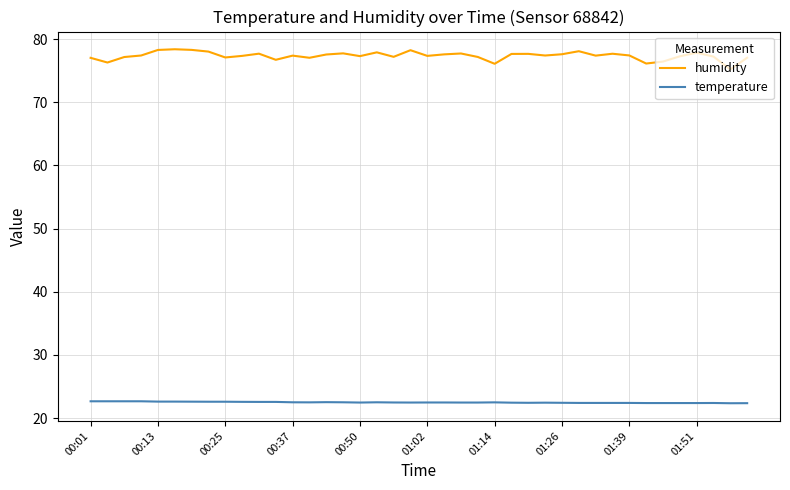

Which series has the largest range (max minus min)?

humidity